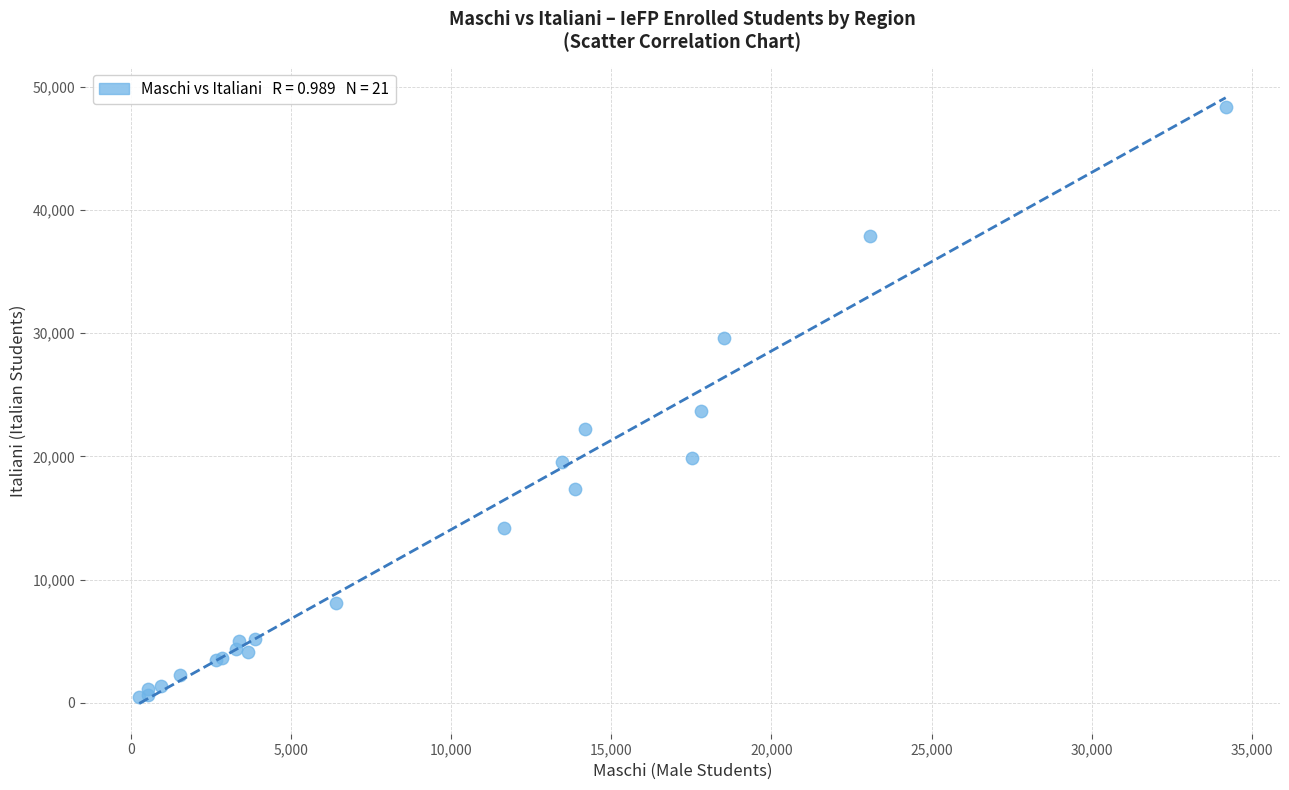

What Y value in the scatter plot is closest to 24411?

23642